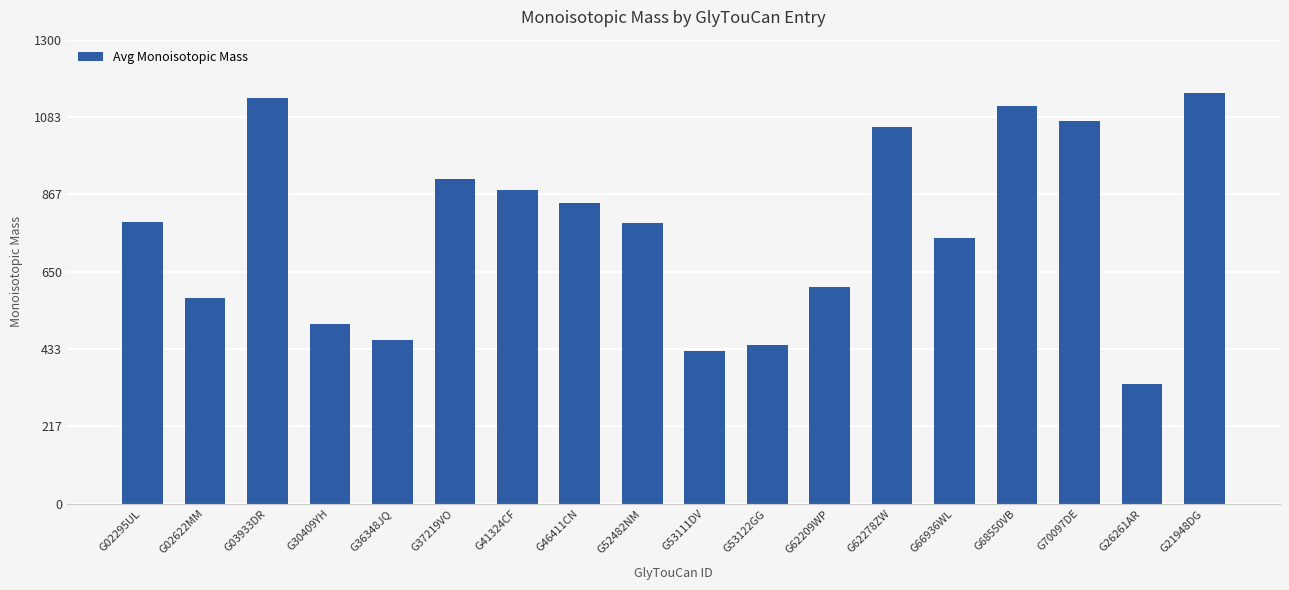

Which has a higher value, G52482NM or G62278ZW?

G62278ZW